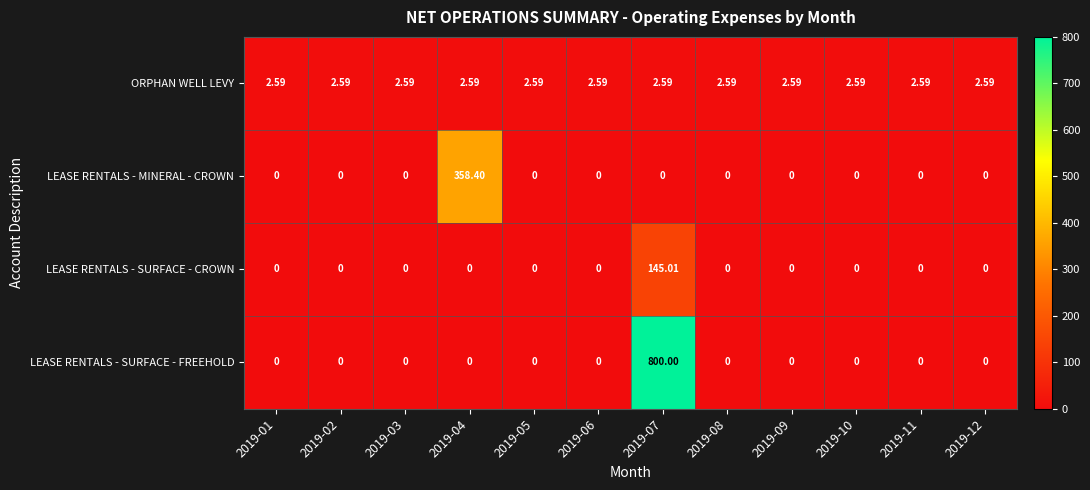

What is the maximum value shown in the chart?

800.0